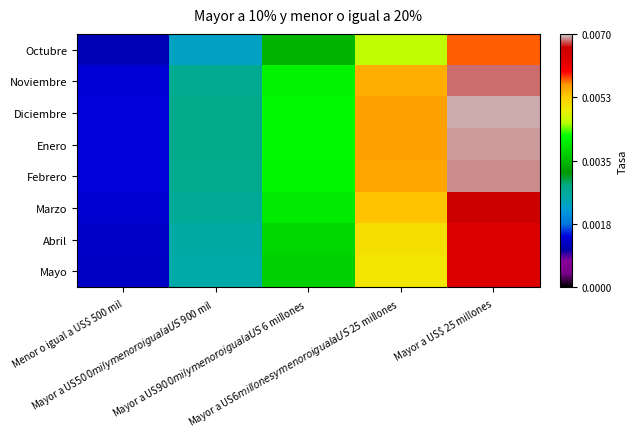

What is the total value across all series at Mayor a US$ 25 millones?

0.1